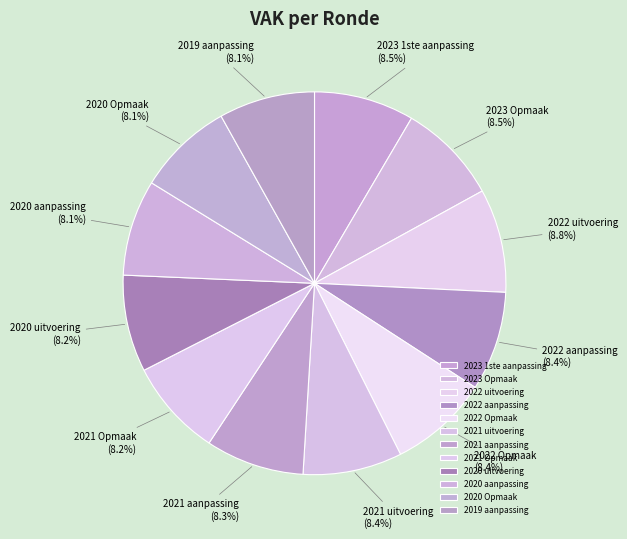

Is the sum of 2021 aanpassing and 2022 aanpassing greater than half?

No